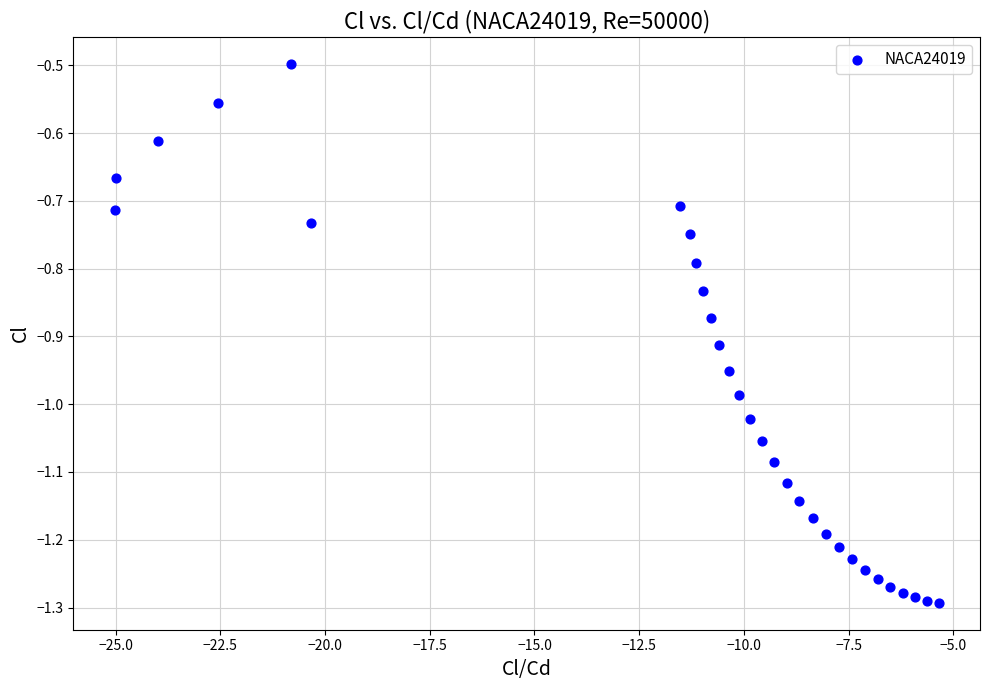

What Y value in the scatter plot is closest to 0?

-0.5